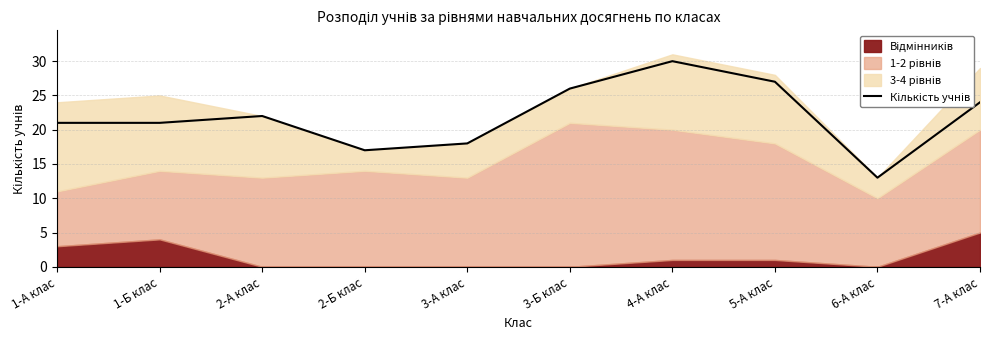

Reading left to right, transcribe all the data shown in this chart.

21	21	22	17	18	26	30	27	13	24